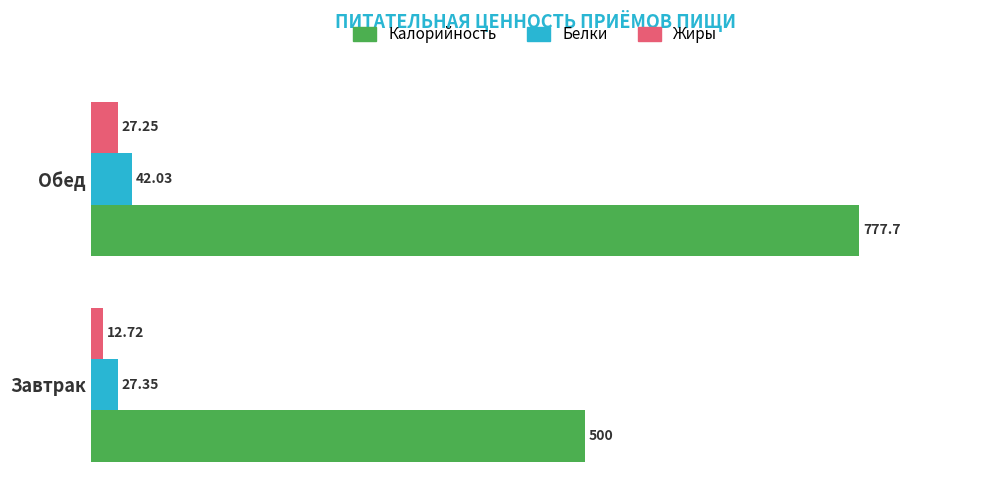

List the series in order of their peak value, lowest first.

Жиры, Белки, Калорийность